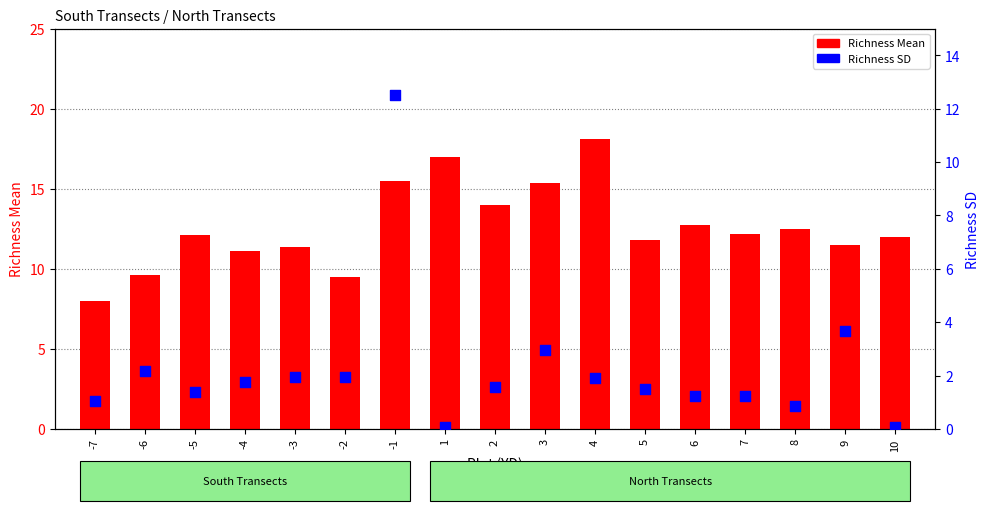

Which series contains the highest Y value?

Richness Mean